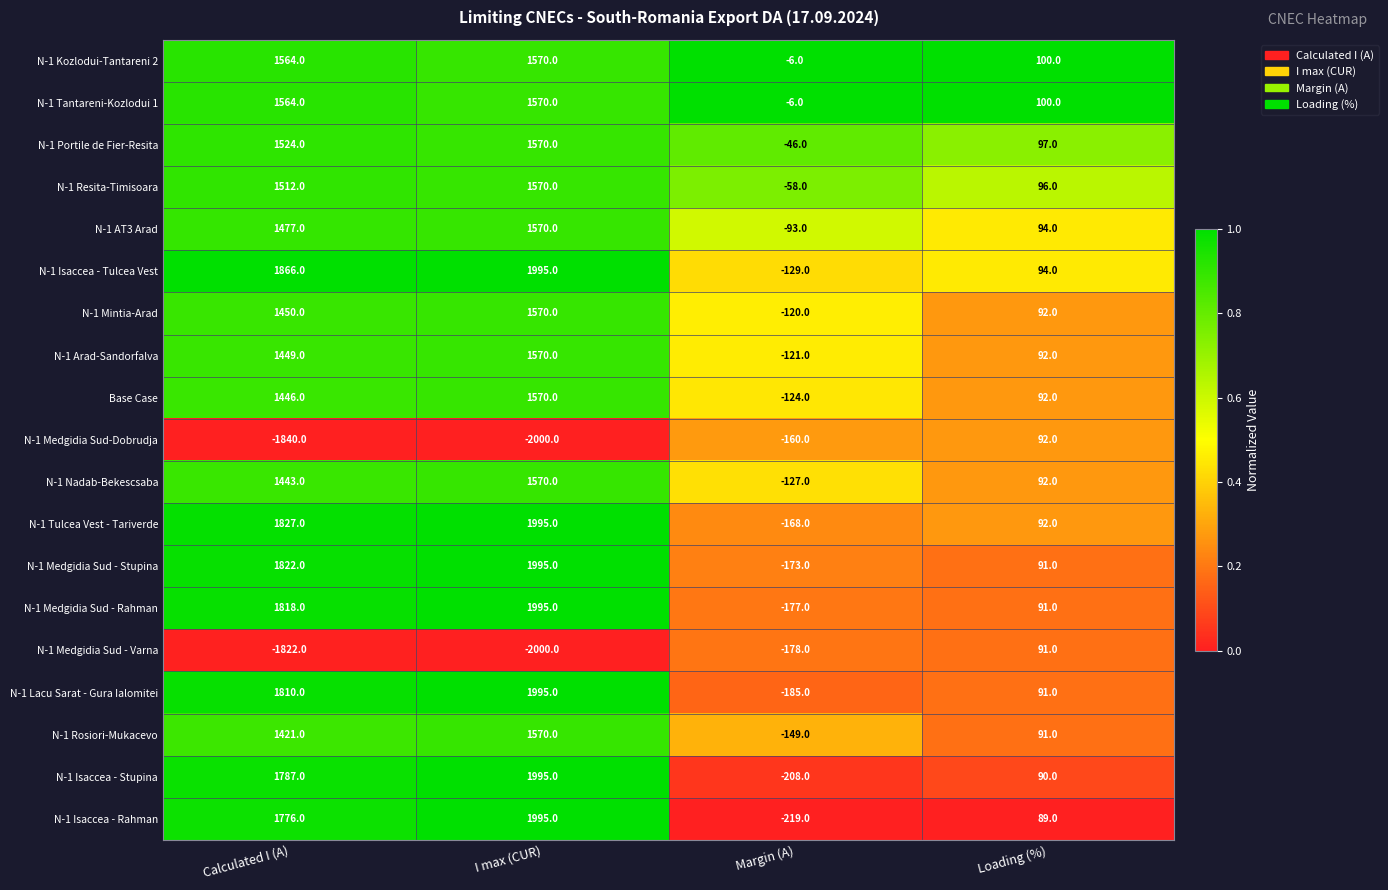

Count the number of data series in this chart.

19